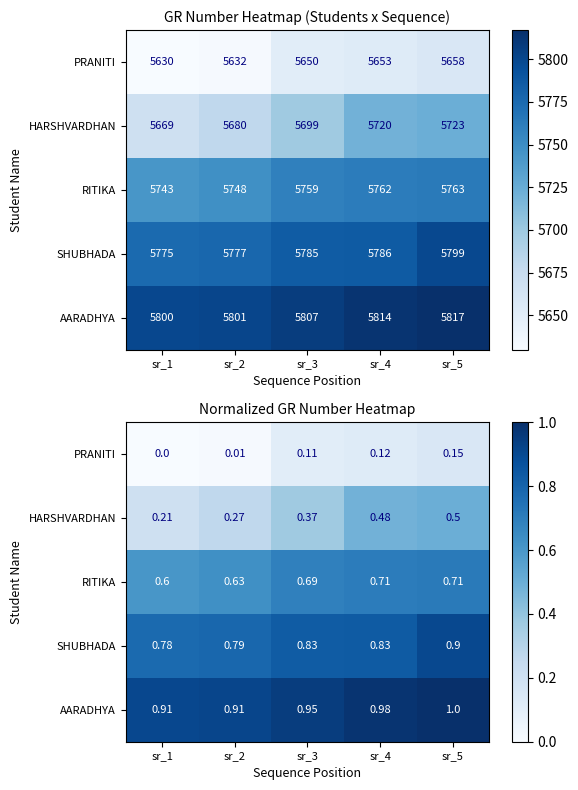

The value of PRANITI at sr_2 is 0.0. True or false?

True